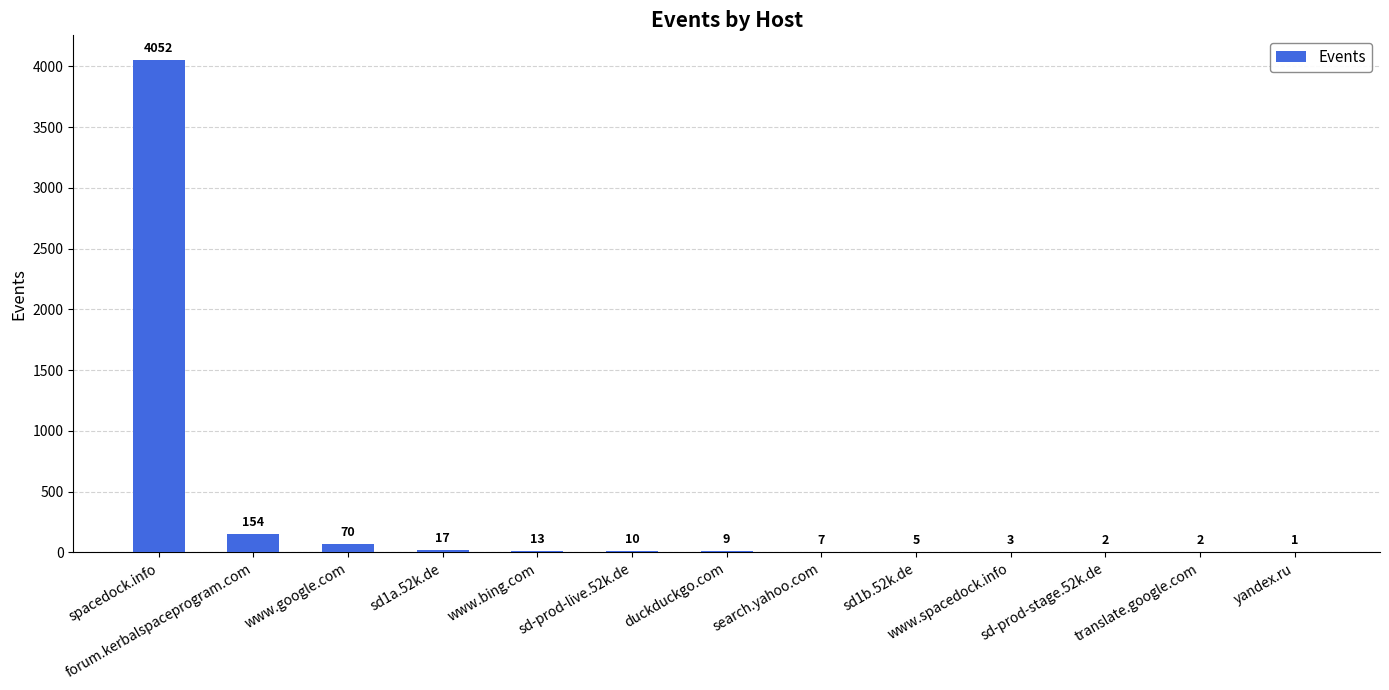

What is the maximum value shown in the chart?

4052